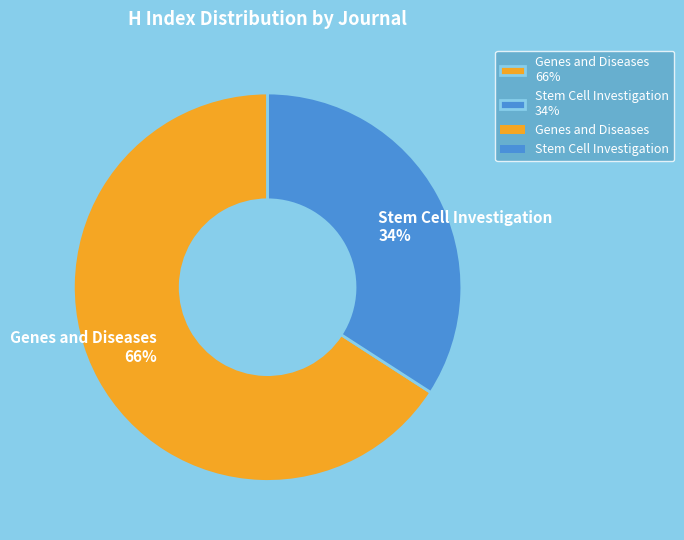

Rank the categories by value from lowest to highest.

Stem Cell Investigation, Genes and Diseases